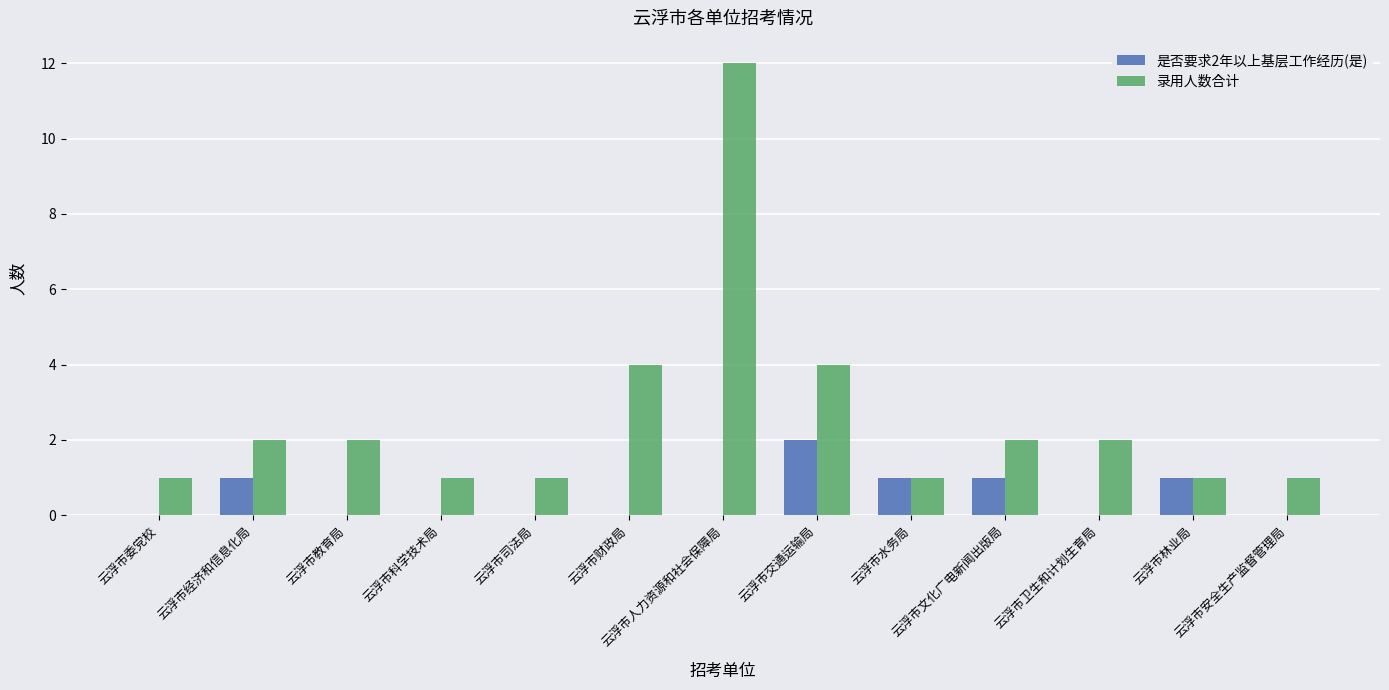

Reading right to left, transcribe all the data shown in this chart.

是否要求2年以上基层工作经历(是): 0	1	0	1	1	2	0	0	0	0	0	1	0
录用人数合计: 1	1	2	2	1	4	12	4	1	1	2	2	1